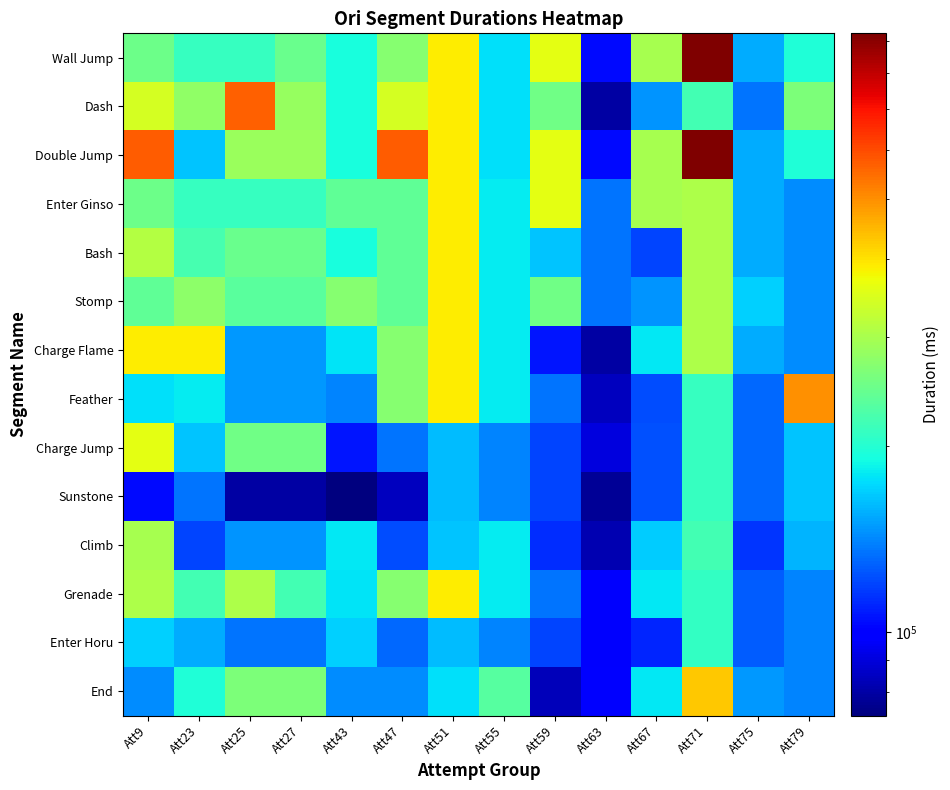

Rank the series at Att55 from highest to lowest value.

End, Climb, Enter Ginso, Bash, Stomp, Charge Flame, Feather, Grenade, Wall Jump, Dash, Double Jump, Charge Jump, Sunstone, Enter Horu